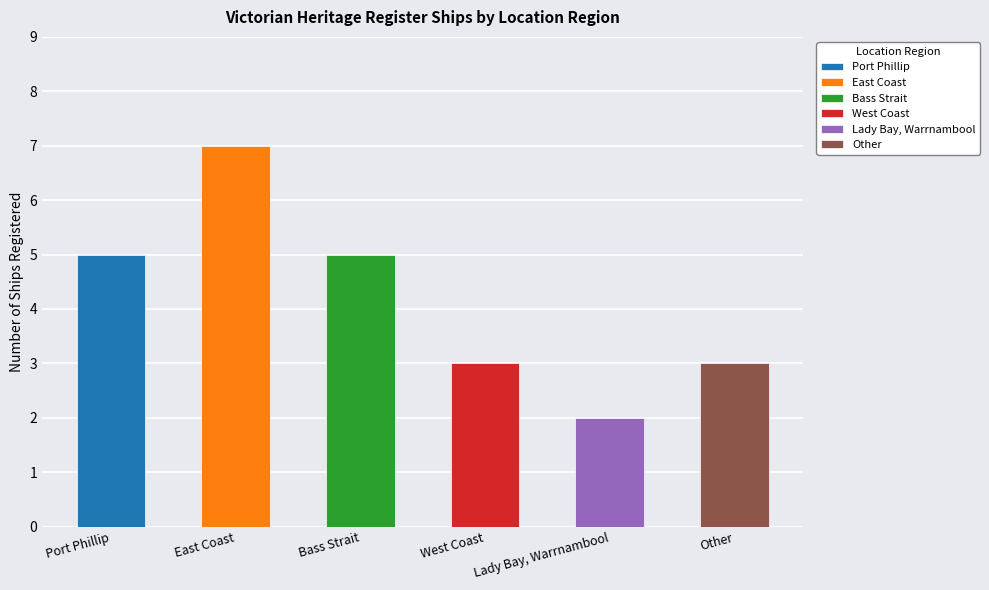

Rank the categories by value from lowest to highest.

Lady Bay, Warrnambool, West Coast, Other, Port Phillip, Bass Strait, East Coast